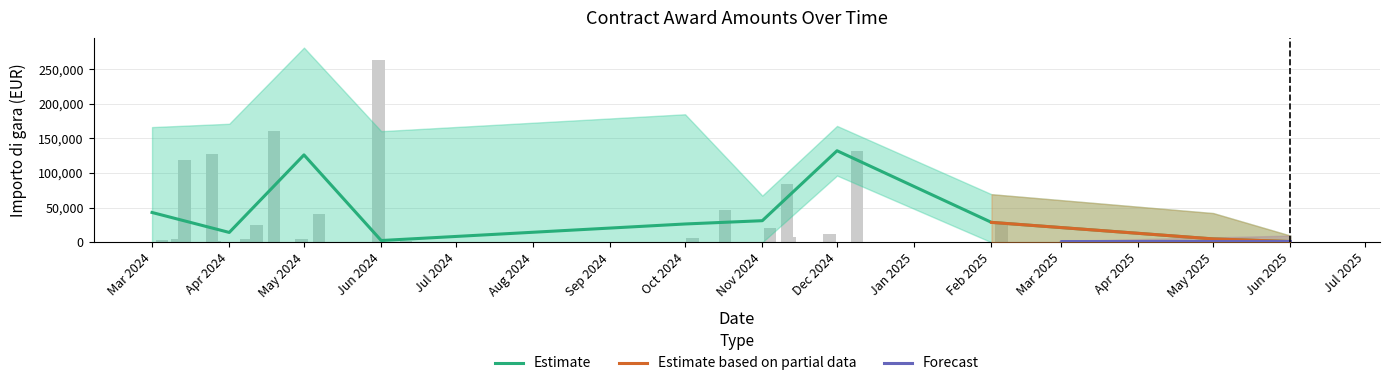

True or false: the data shows 352.4 at 21.

False